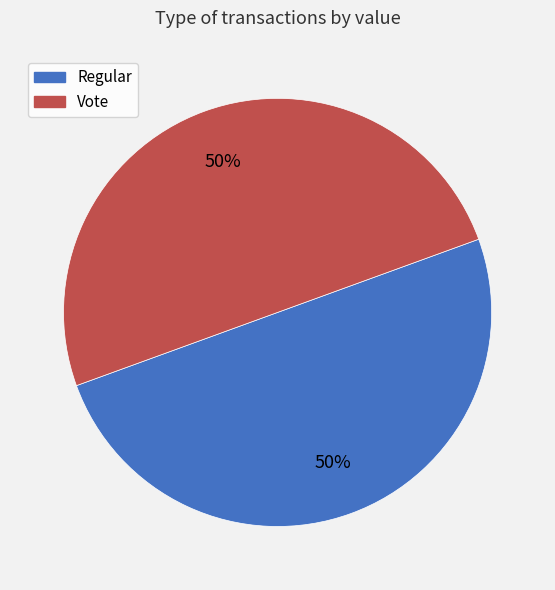

To the nearest percent, what portion does Regular represent?

50%